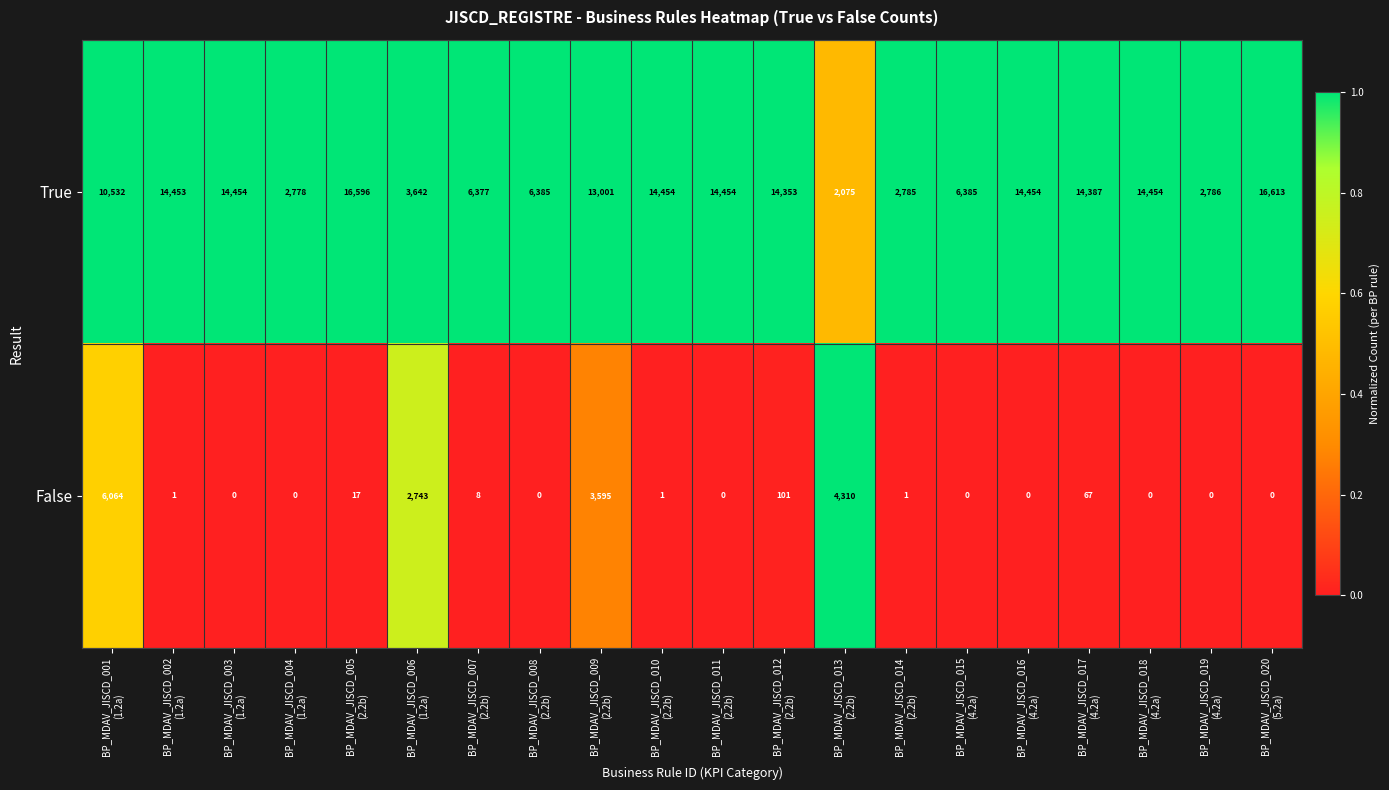

Which series has the widest spread of values?

True